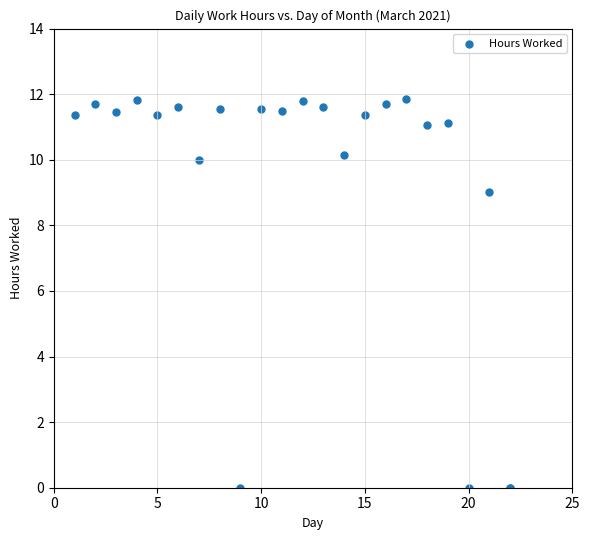

What Y value in the scatter plot is closest to 5?

9.0